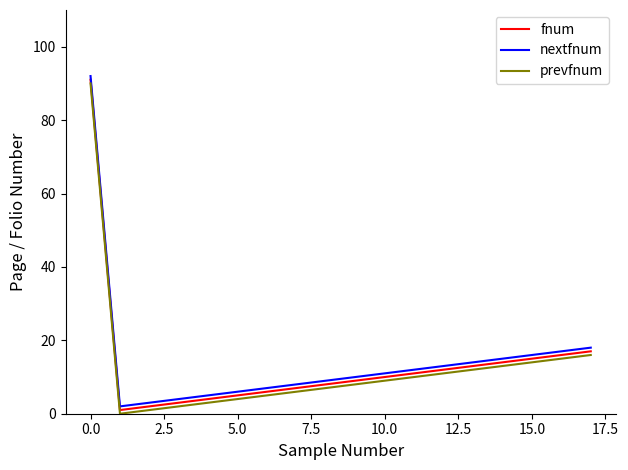

How many lines are shown in the chart?

3